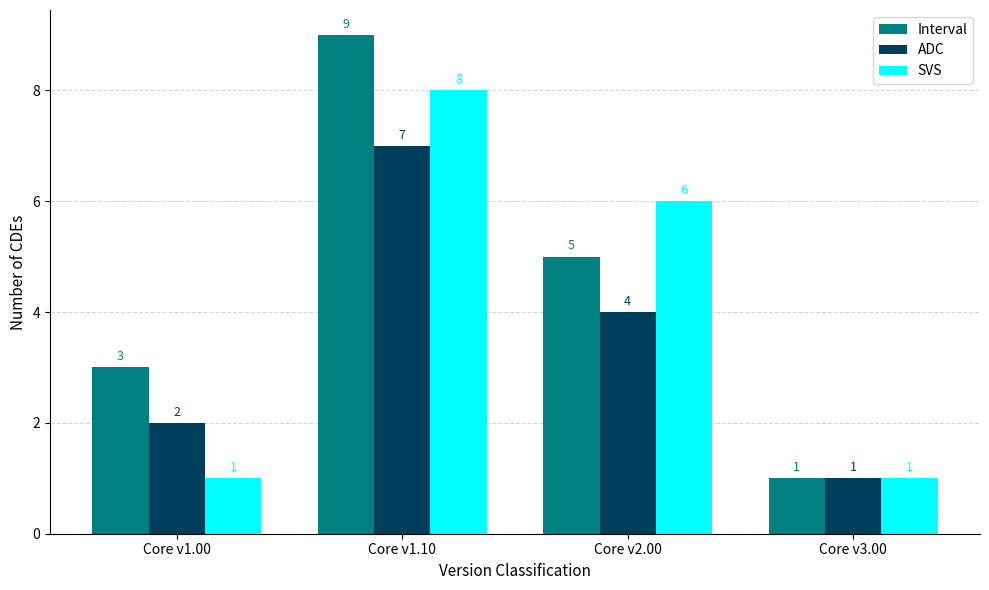

Does the chart contain stacked bars?

No